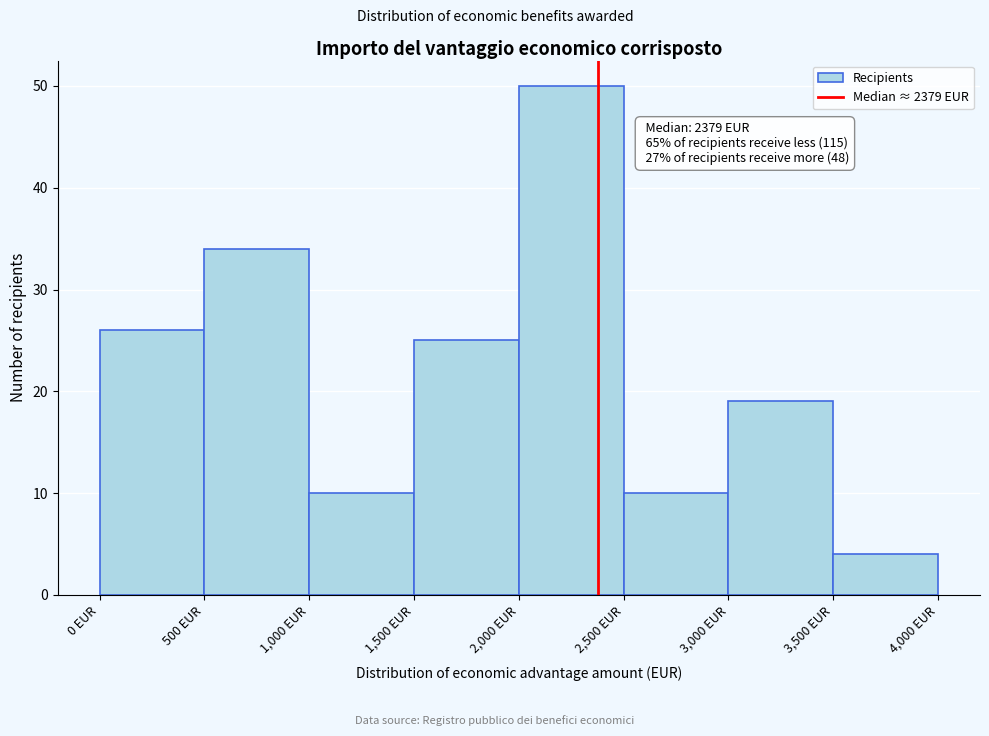

Which range on the x-axis has the tallest bar?

2000 to 2500